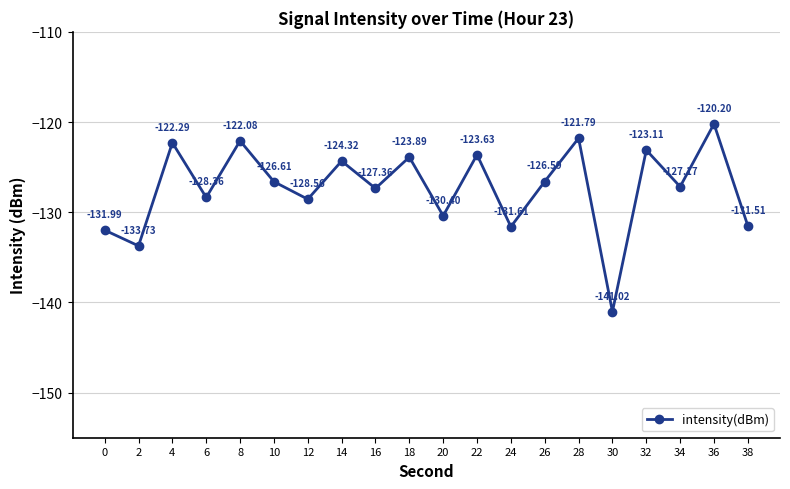

Which category has the lowest value across all series?

30